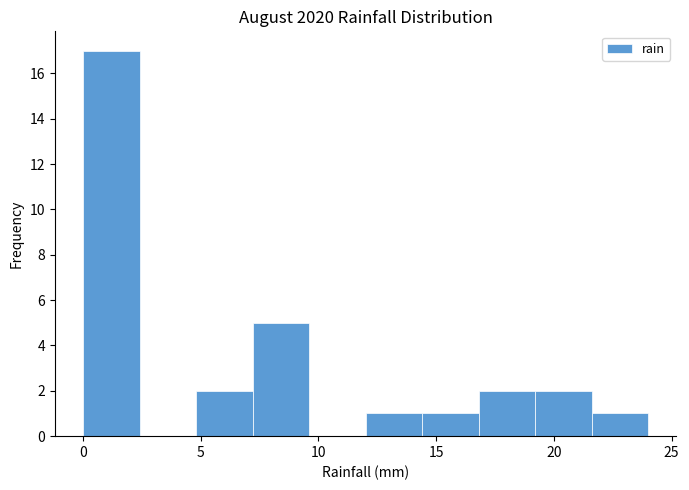

Over which range of the x-axis is the bar tallest?

0.0 to 2.4